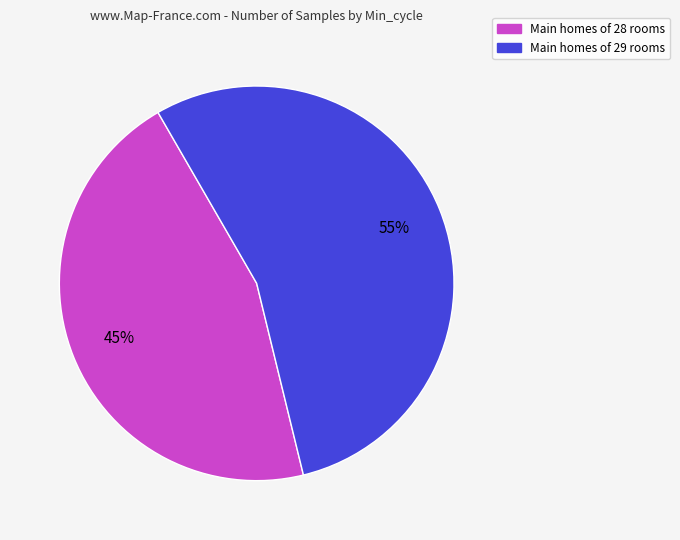

Does Main homes of 29 rooms represent more than half of the total?

Yes